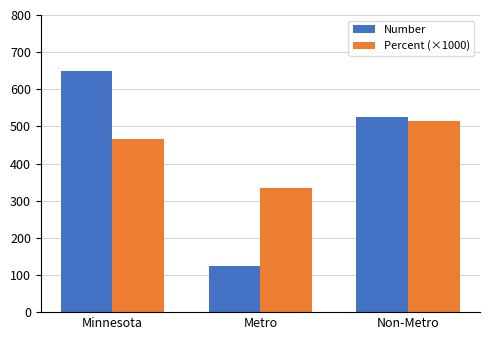

Rank the series at Metro from lowest to highest value.

Number, Percent (×1000)